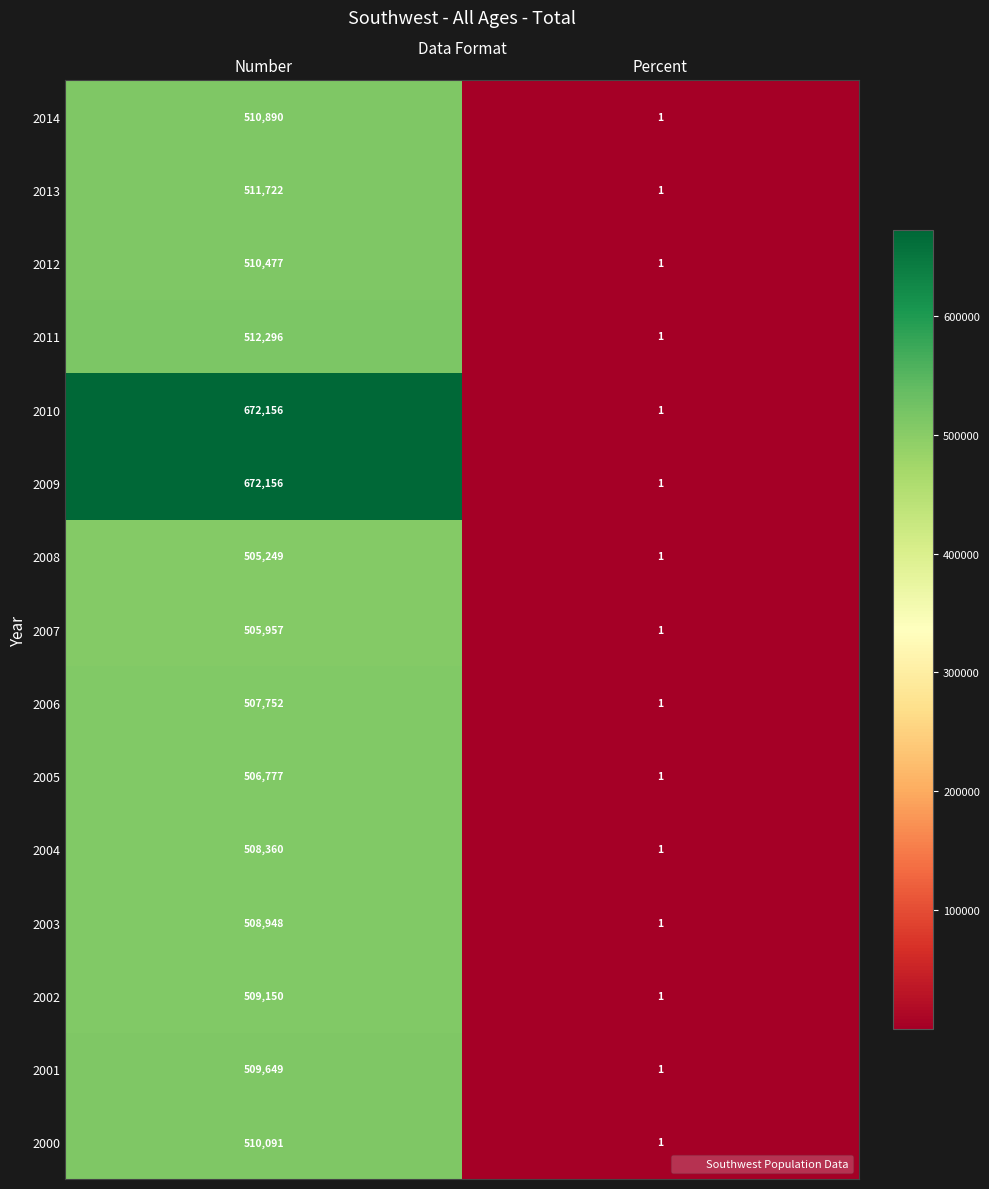

Reading right to left, what are all the values shown in this chart?

2014: Percent=1	Number=510890
2013: Percent=1	Number=511722
2012: Percent=1	Number=510477
2011: Percent=1	Number=512296
2010: Percent=1	Number=672156
2009: Percent=1	Number=672156
2008: Percent=1	Number=505249
2007: Percent=1	Number=505957
2006: Percent=1	Number=507752
2005: Percent=1	Number=506777
2004: Percent=1	Number=508360
2003: Percent=1	Number=508948
2002: Percent=1	Number=509150
2001: Percent=1	Number=509649
2000: Percent=1	Number=510091